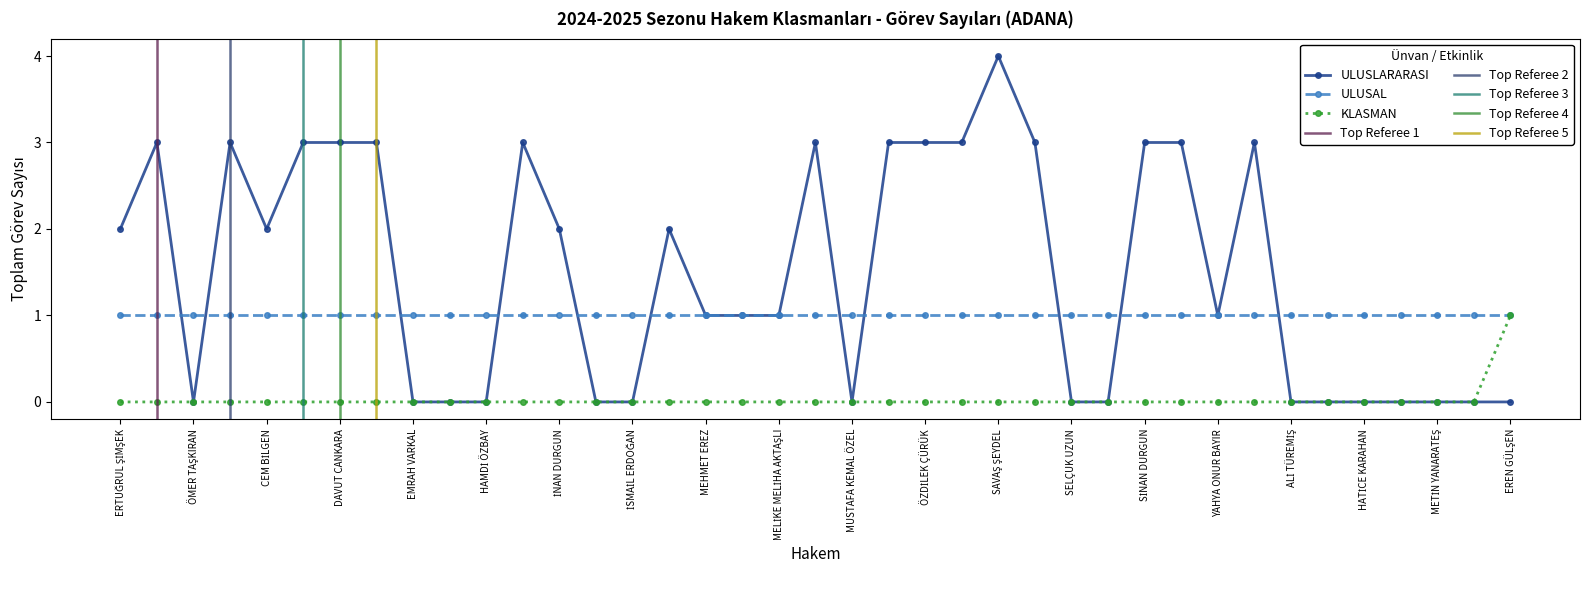

What is the greatest value displayed?

4